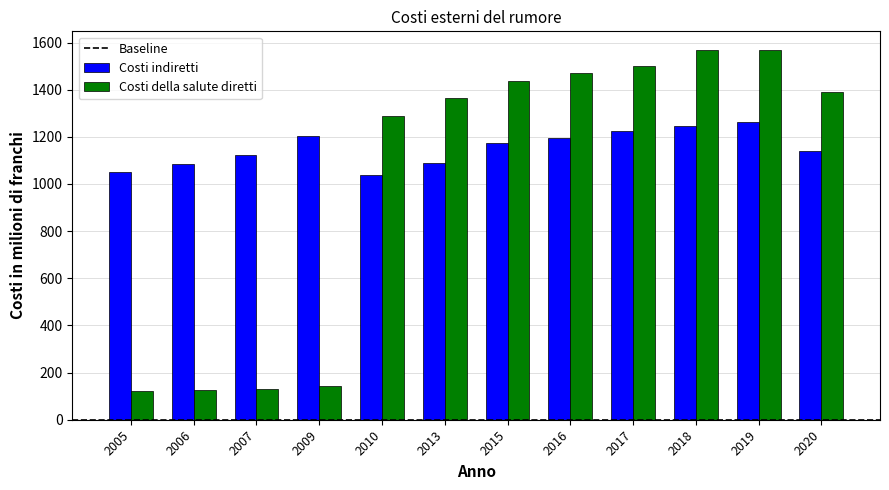

What is the sum of the Costi della salute diretti values at 2019 and 2017?

3071